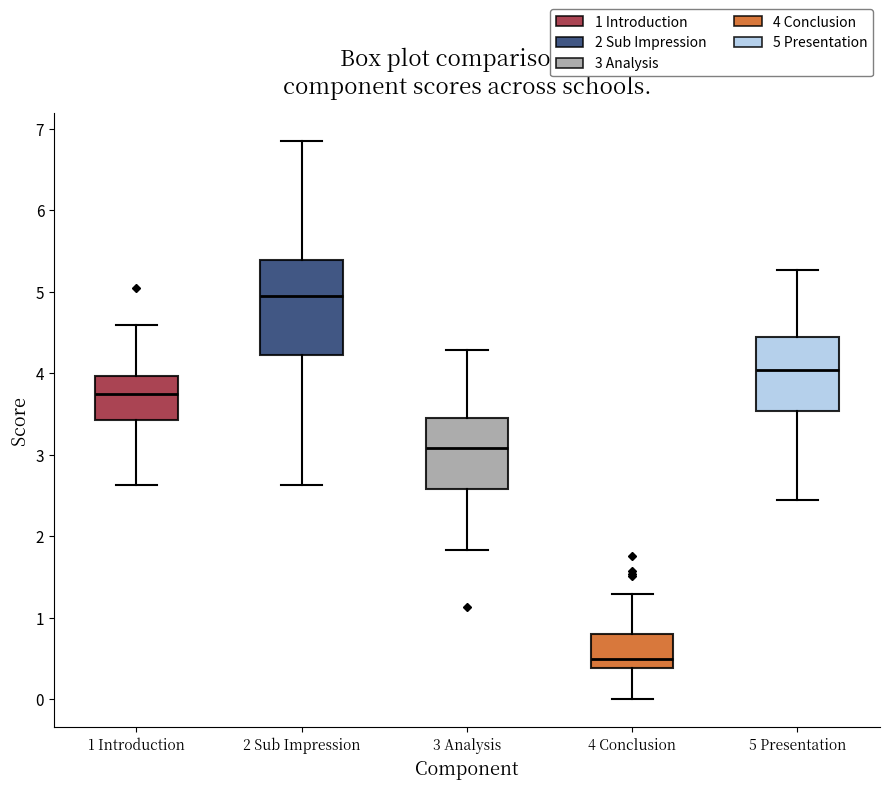

Comparing the boxes themselves (not the whiskers), which one is the tallest?

2 Sub Impression